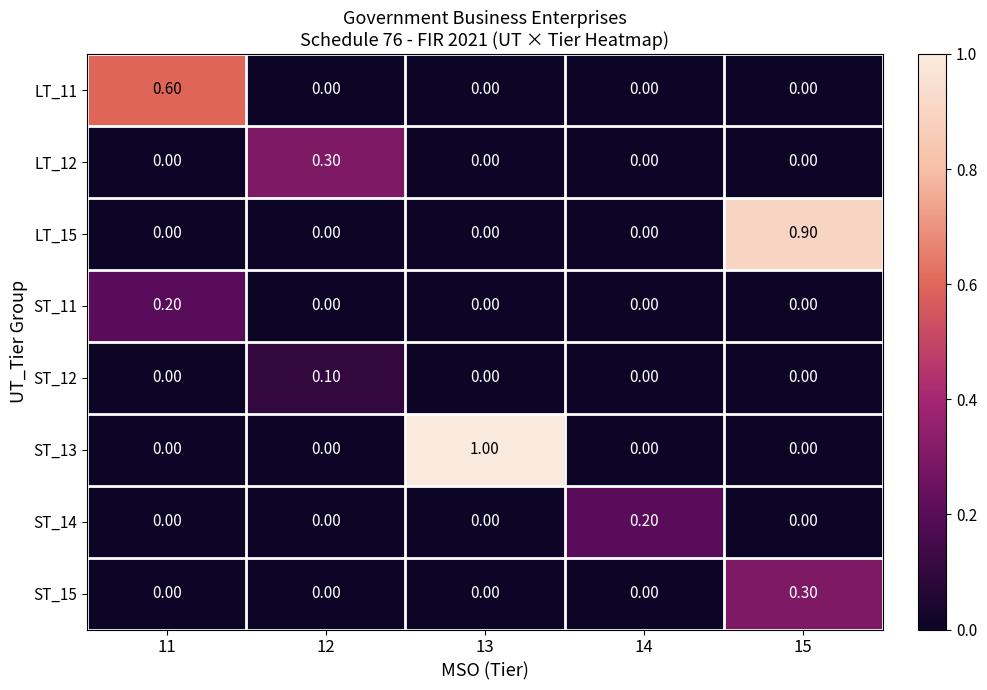

Which series has the largest total across all categories?

ST_13